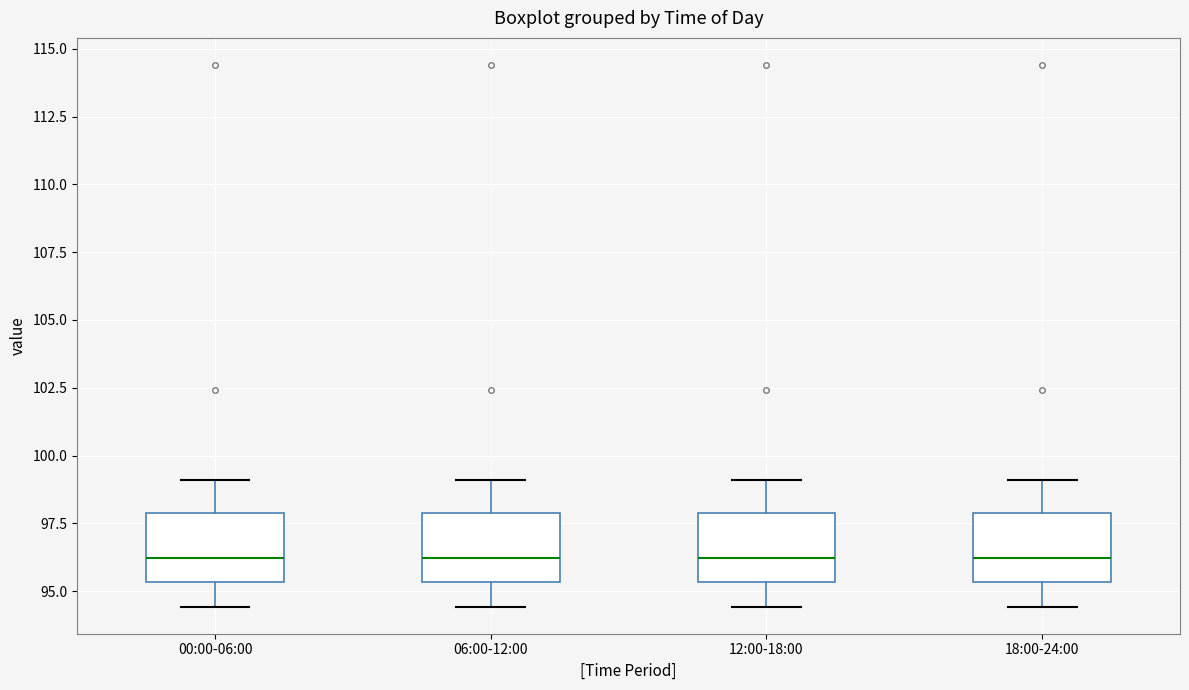

Reading left to right, read every box against the y-axis: the position of its median line, the range the box covers, and the ends of its whiskers. The values are not printed on the chart, so give them approximately, as read against the axis.

00:00-06:00: median 96.0, box 95.5 to 98.0, whiskers 94.5 to 99.0
06:00-12:00: median 96.0, box 95.5 to 98.0, whiskers 94.5 to 99.0
12:00-18:00: median 96.0, box 95.5 to 98.0, whiskers 94.5 to 99.0
18:00-24:00: median 96.0, box 95.5 to 98.0, whiskers 94.5 to 99.0